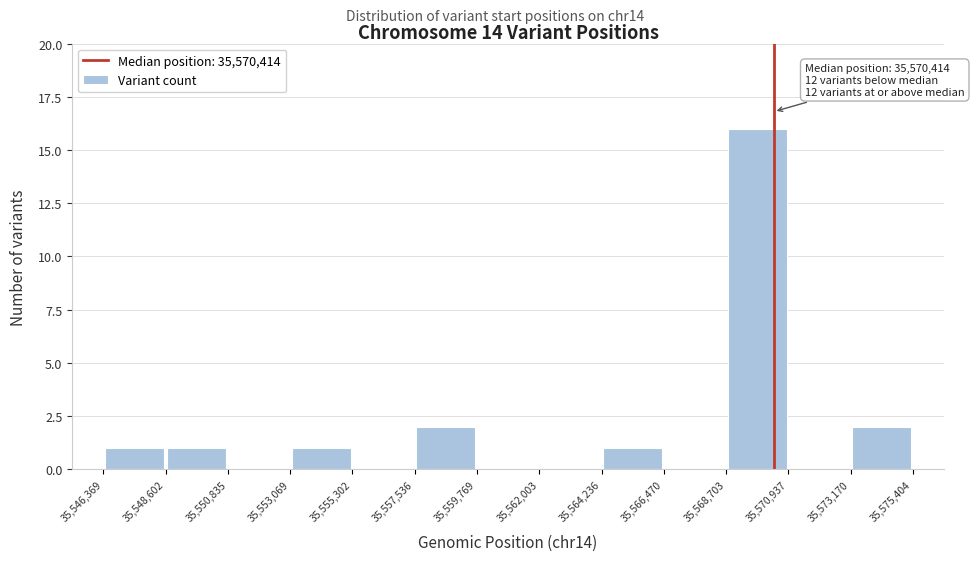

Over which range of the x-axis is the bar tallest?

35,568,703 to 35,570,937